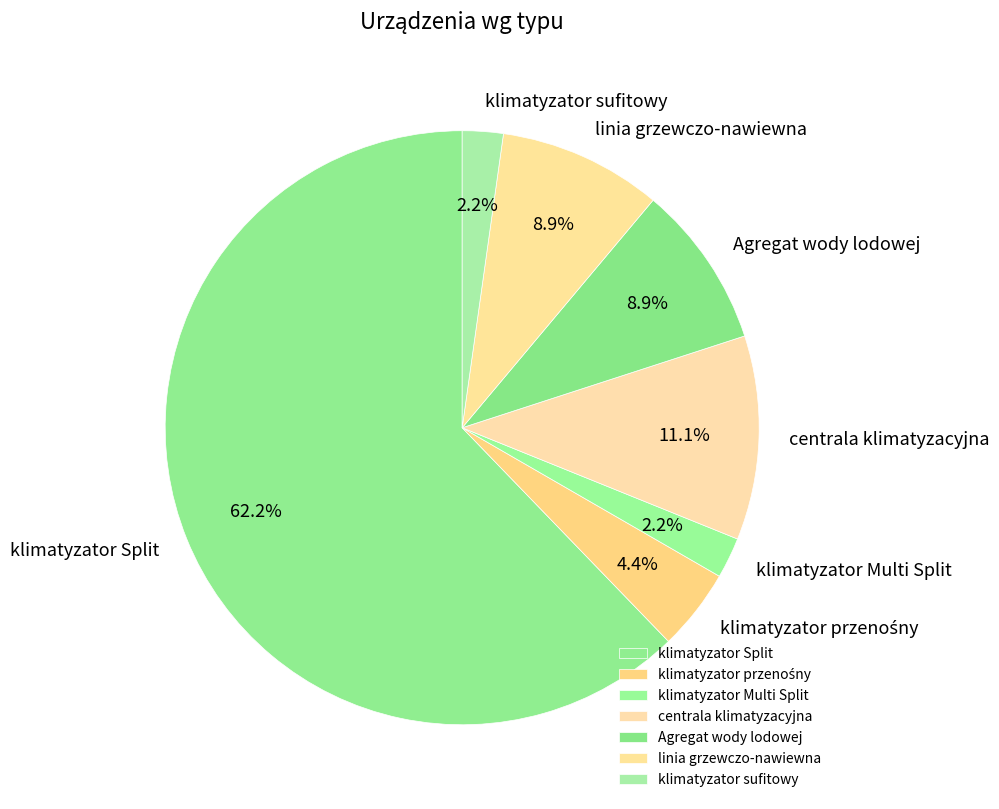

Combined, do klimatyzator sufitowy and linia grzewczo-nawiewna account for over 50%?

No